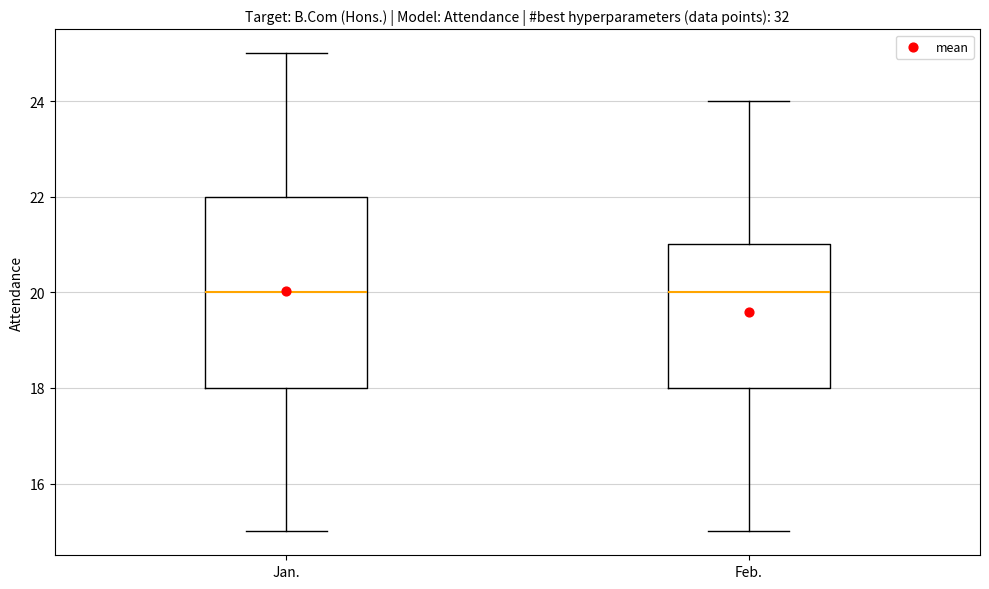

Reading left to right, transcribe this box plot: for each box, give where its median line is, the range the box spans, and where its two whiskers end, as read against the y-axis. The values are not printed on the chart, so give them approximately, as read against the axis.

Jan.: median 20, box 18 to 22, whiskers 15 to 25
Feb.: median 20, box 18 to 21, whiskers 15 to 24